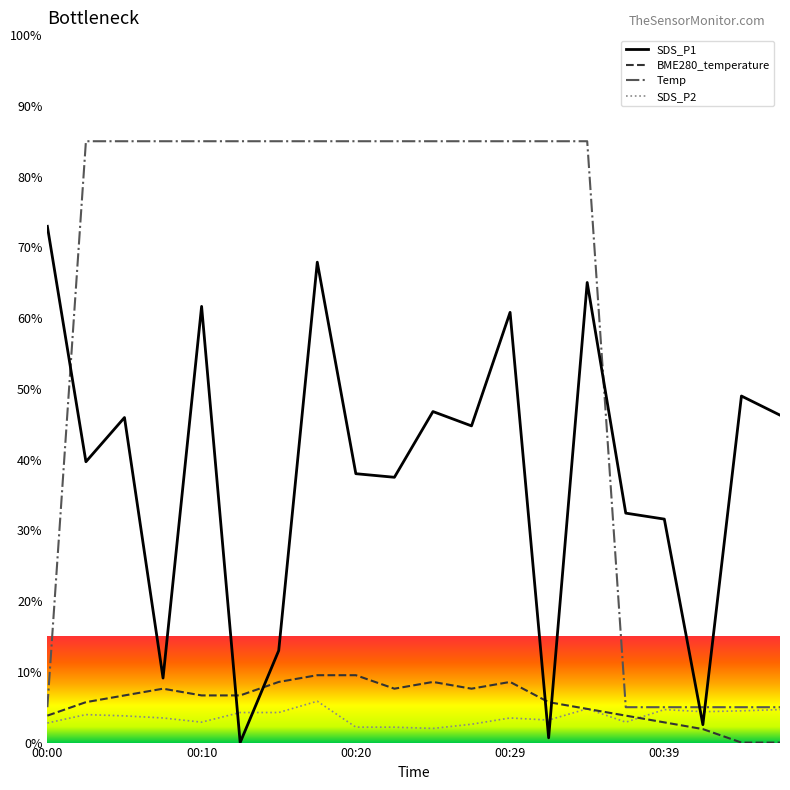

Which series has the widest spread of values?

Temp